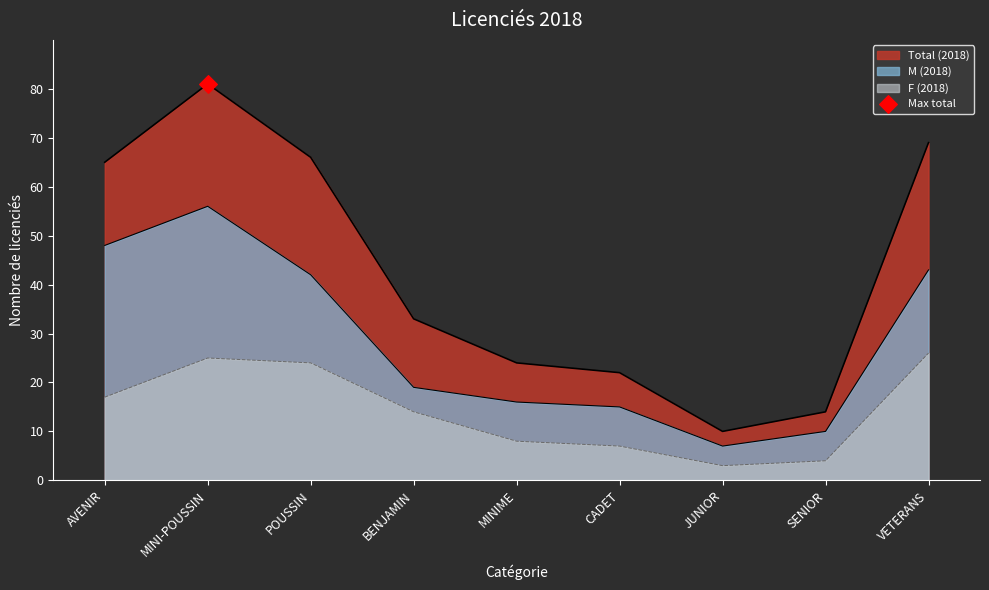

At how many categories does at least one series exceed 50?

4